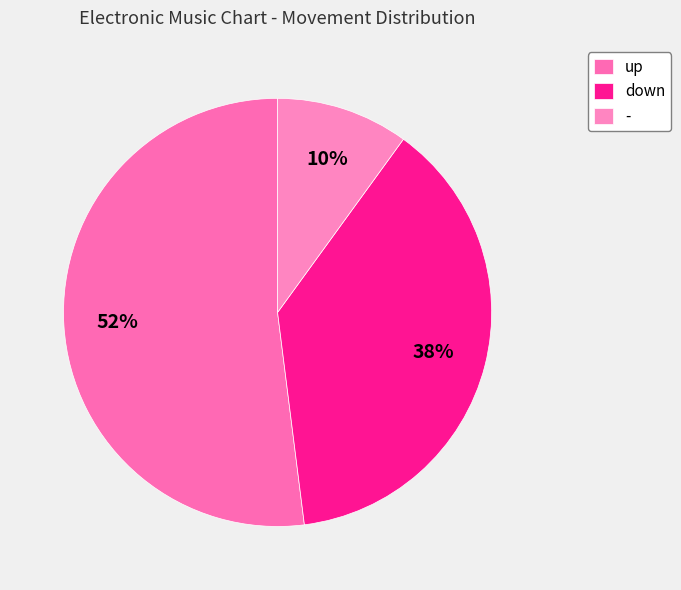

To the nearest percent, what is the combined percentage of - and up?

62%